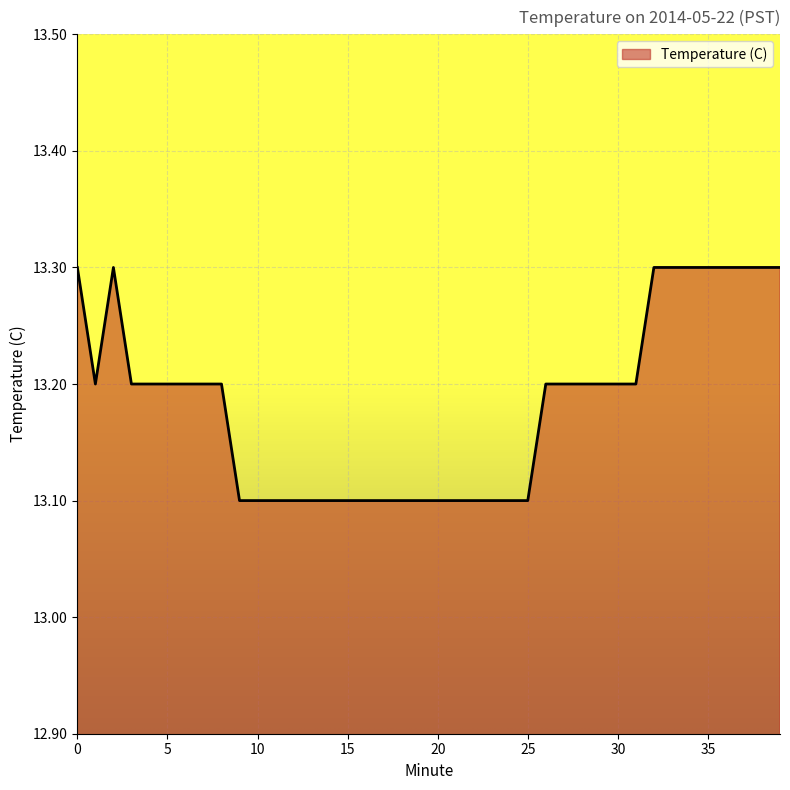

What is the maximum value shown in the chart?

13.3